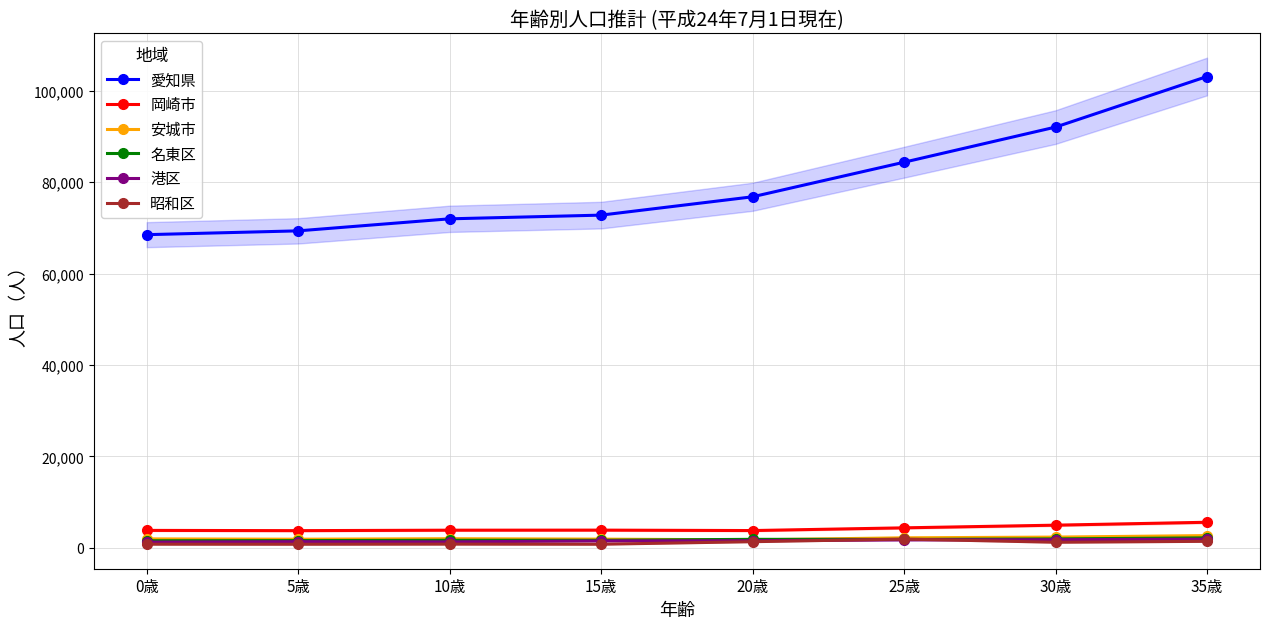

How many values in the 愛知県 series are below 76789?

4